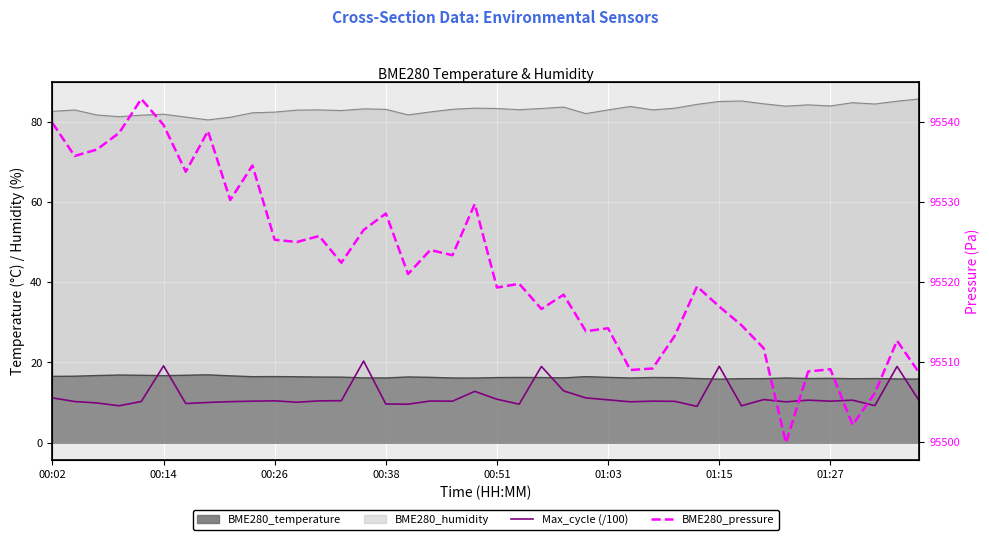

What is the average value of the BME280_pressure series?

95521.7